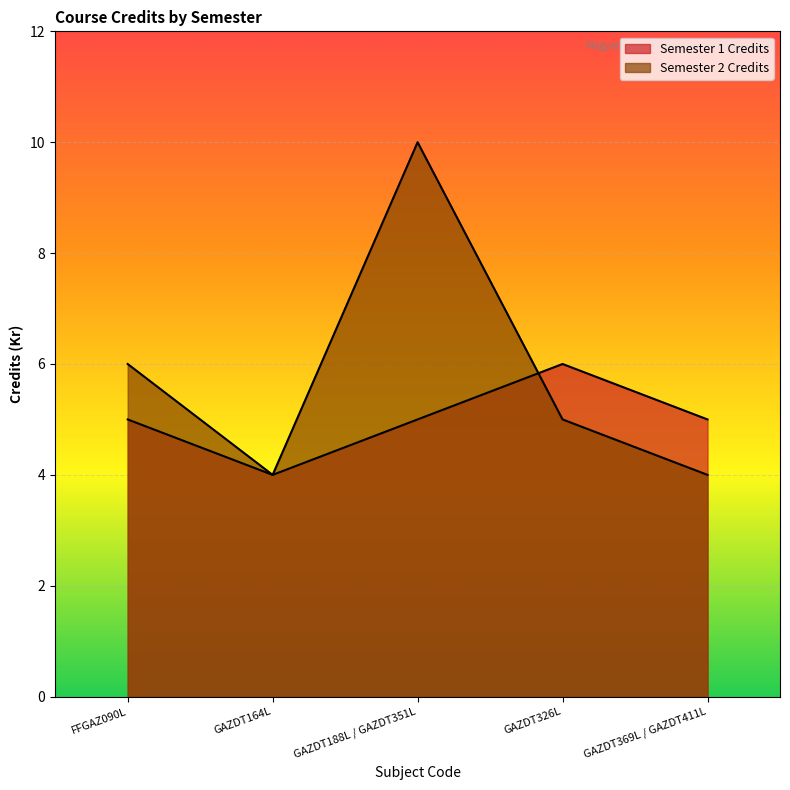

Between which two adjacent categories do Semester 2 Credits and Semester 1 Credits first intersect?

GAZDT188L / GAZDT351L and GAZDT326L